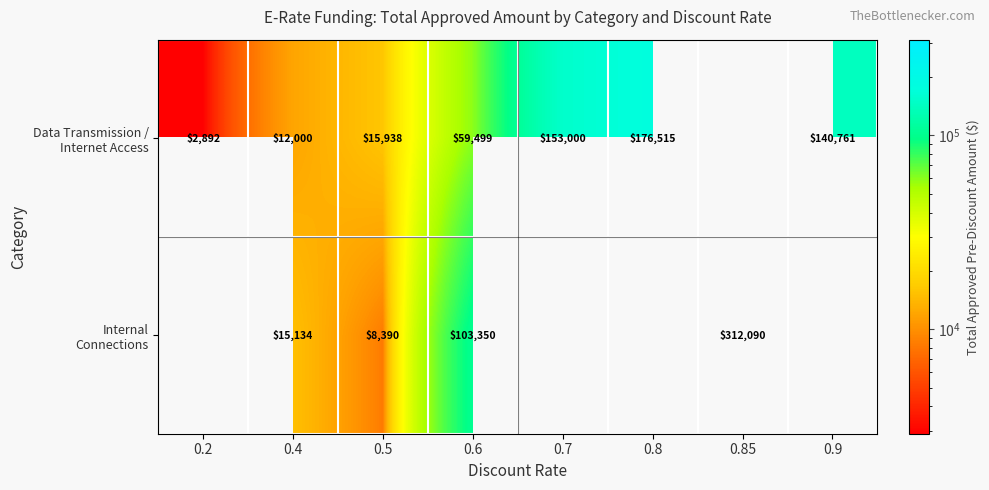

Count the number of data series in this chart.

2